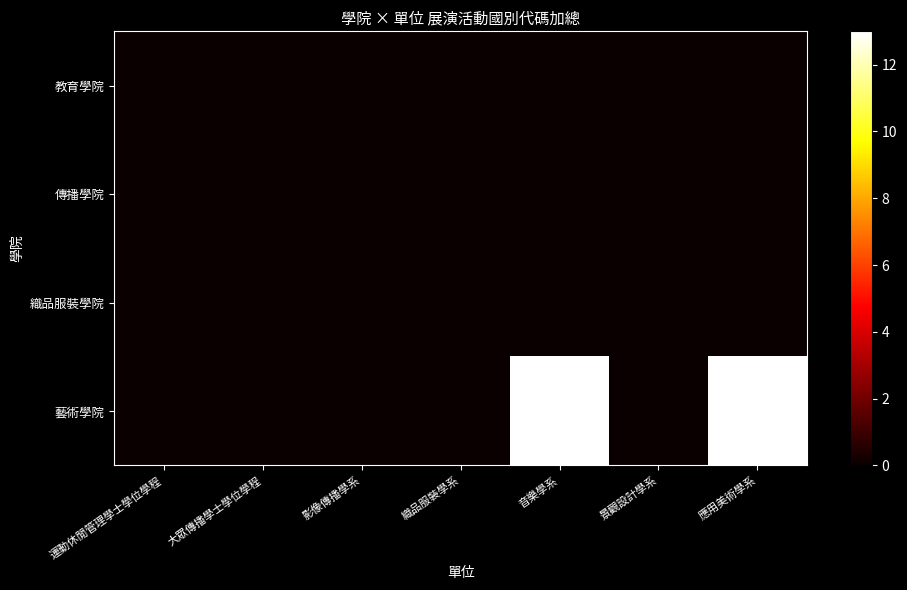

Reading left to right, extract all data points from this chart.

教育學院: 運動休閒管理學士學位學程=0	大眾傳播學士學位學程=0	影像傳播學系=0	織品服裝學系=0	音樂學系=0	景觀設計學系=0	應用美術學系=0
傳播學院: 運動休閒管理學士學位學程=0	大眾傳播學士學位學程=0	影像傳播學系=0	織品服裝學系=0	音樂學系=0	景觀設計學系=0	應用美術學系=0
織品服裝學院: 運動休閒管理學士學位學程=0	大眾傳播學士學位學程=0	影像傳播學系=0	織品服裝學系=0	音樂學系=0	景觀設計學系=0	應用美術學系=0
藝術學院: 運動休閒管理學士學位學程=0	大眾傳播學士學位學程=0	影像傳播學系=0	織品服裝學系=0	音樂學系=13	景觀設計學系=0	應用美術學系=13